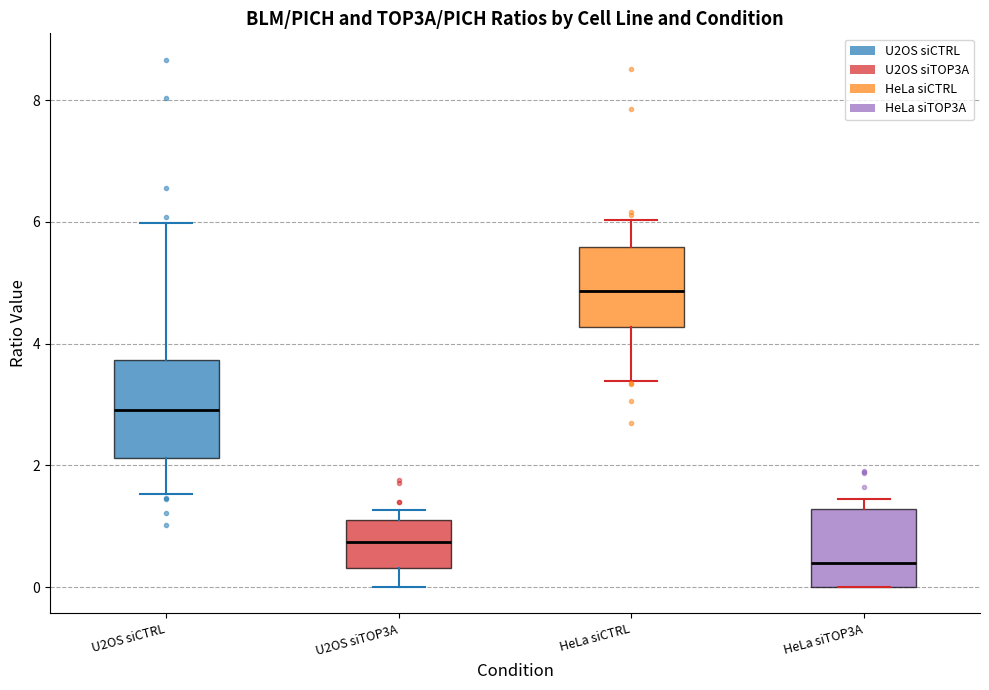

Which box is the tallest, from its lower edge to its upper edge?

U2OS siCTRL